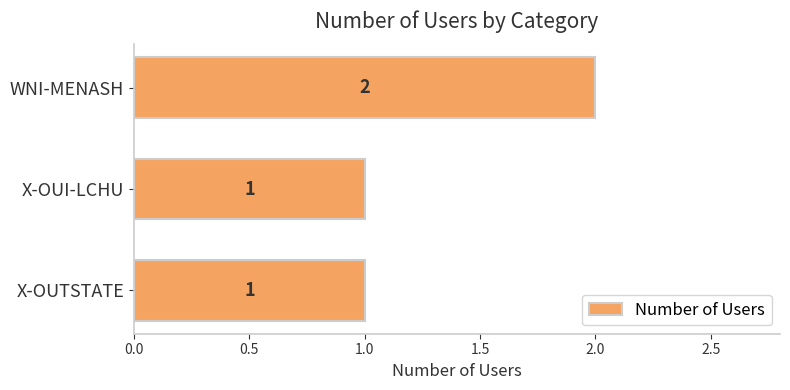

Are the bars grouped side by side (vs. stacked)?

No